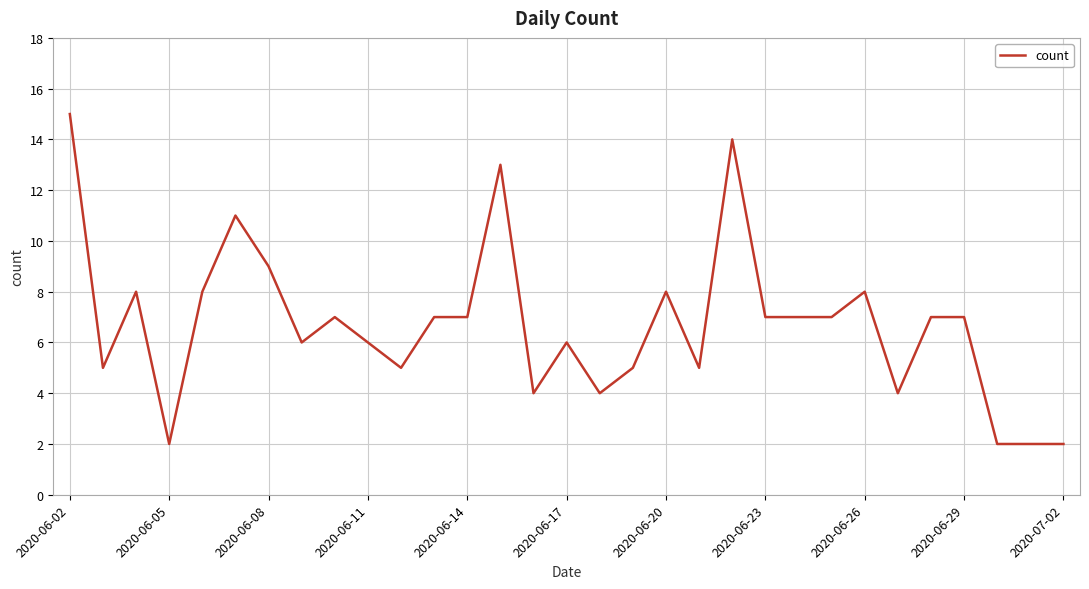

What is the difference between the maximum and minimum values?

13